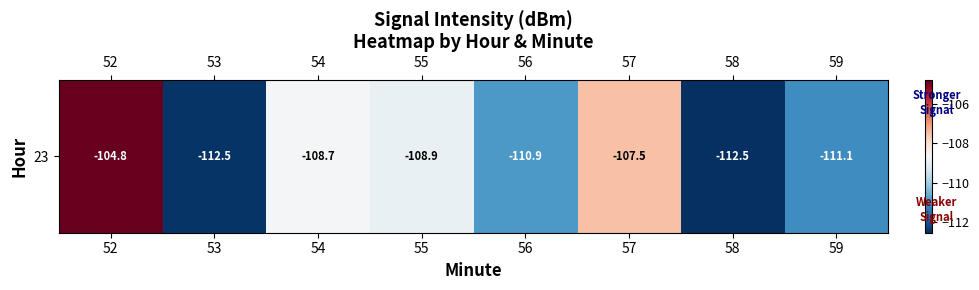

Reading right to left, what are all the values shown in this chart?

-111.1	-112.5	-107.5	-110.9	-108.9	-108.7	-112.5	-104.8